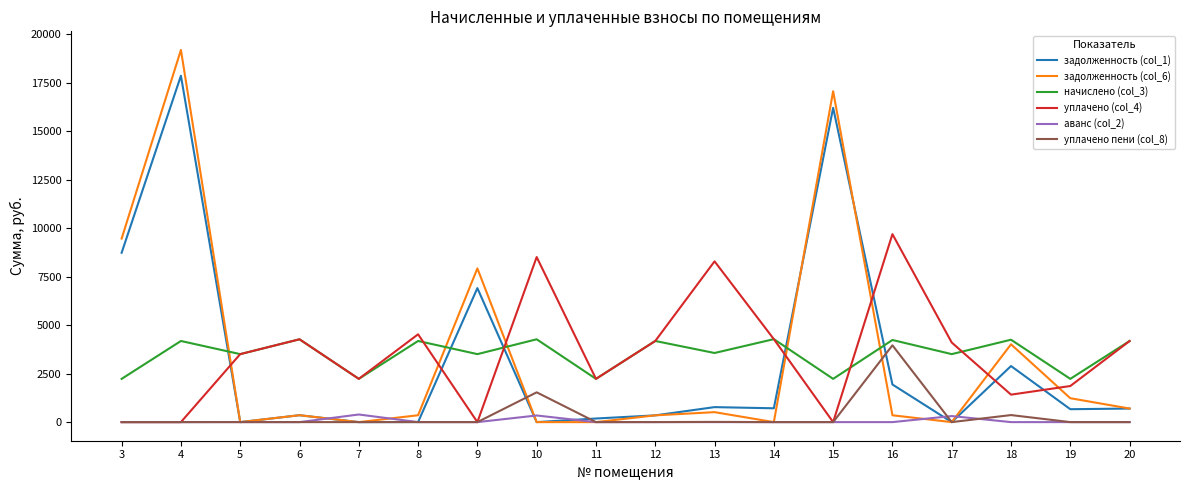

What is the maximum value shown in the chart?

19179.4